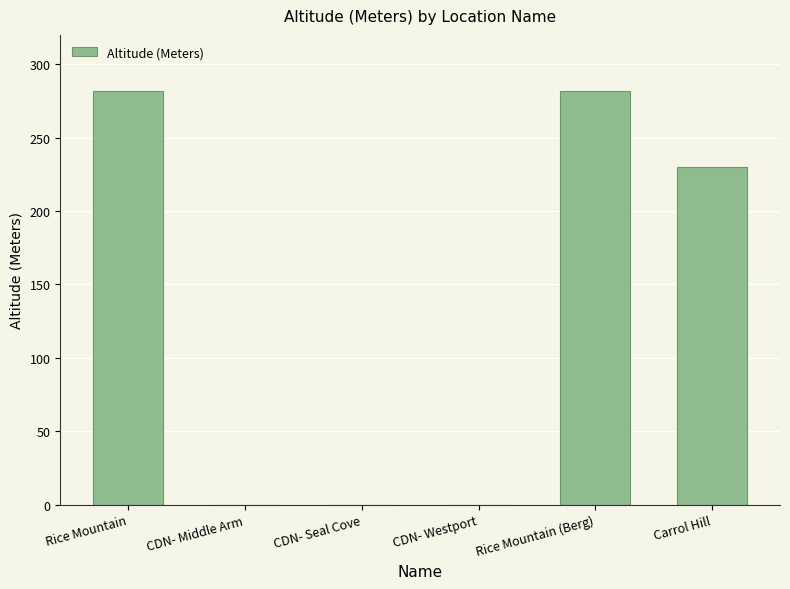

Are the bars horizontal?

No